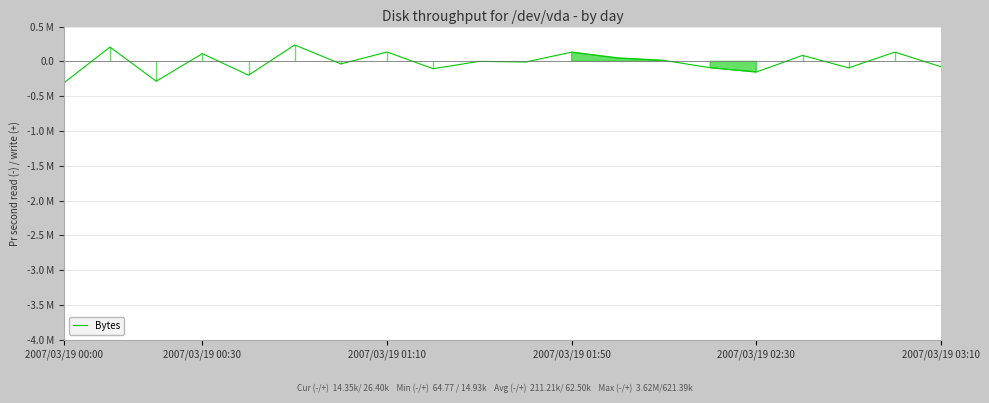

Does the chart display data point markers on the line(s)?

No